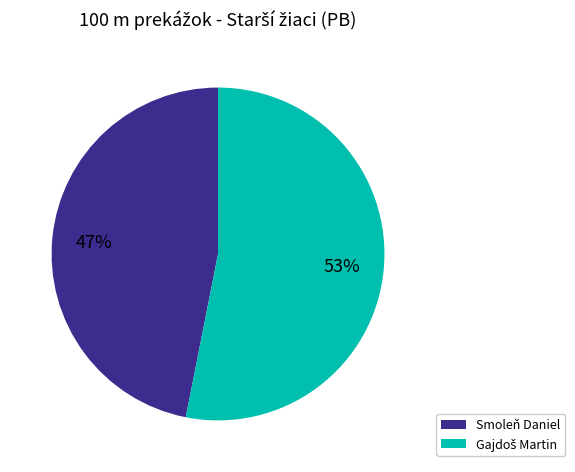

Which slice is the smallest?

Smoleň Daniel